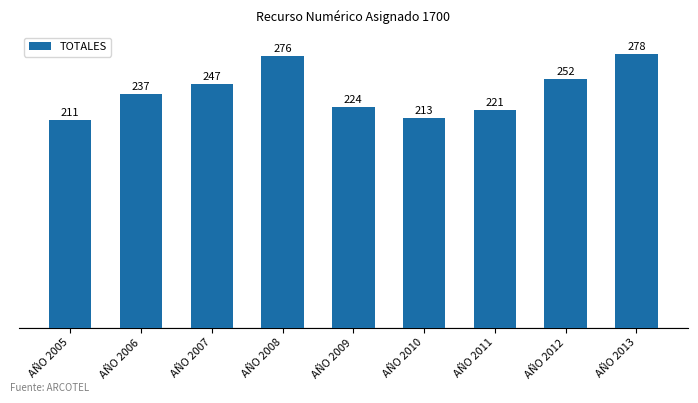

Is it true that the value at AÑO 2006 is 420?

False